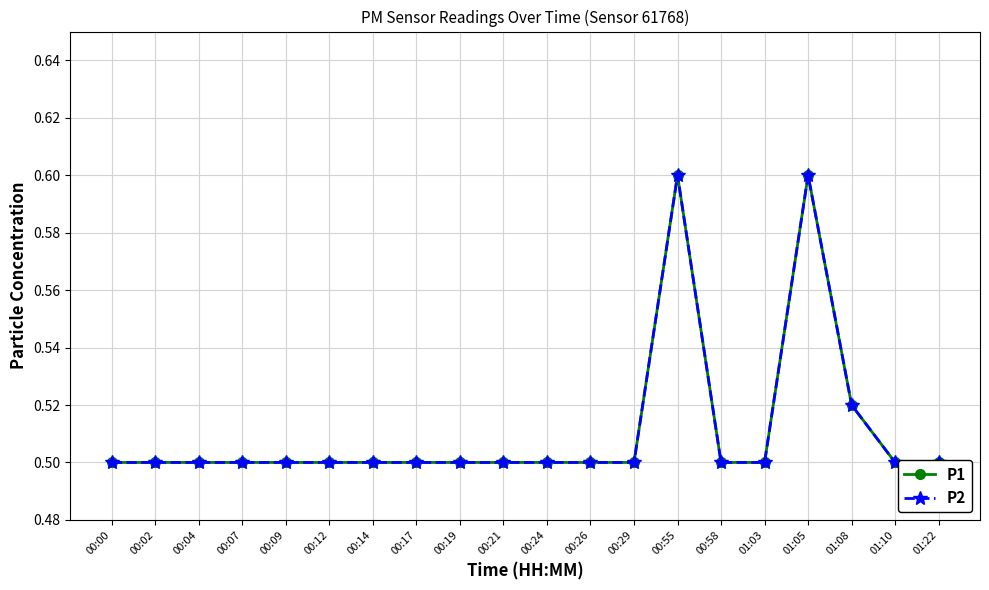

Which series has the widest spread of values?

P1